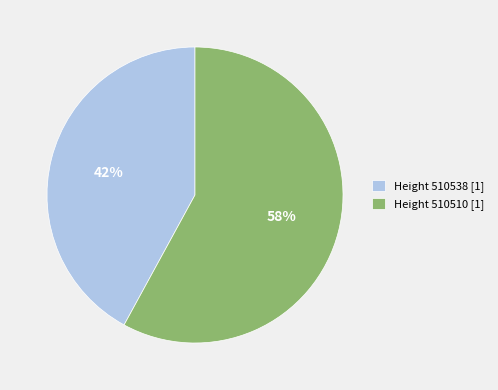

Rank the categories by value from highest to lowest.

Height 510510 [1], Height 510538 [1]